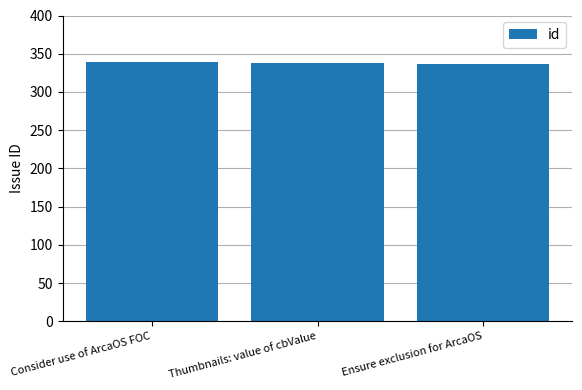

What is the average value?

338